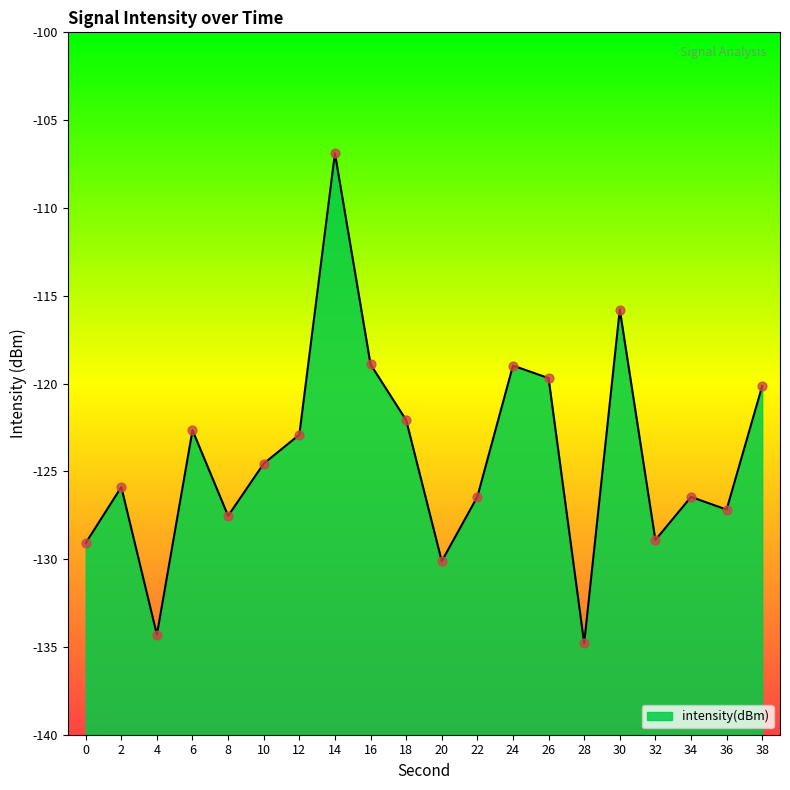

Which has a higher value, 14 or 6?

14